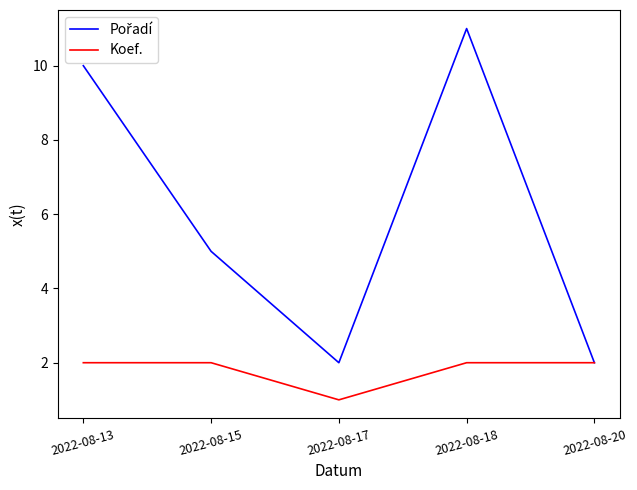

What is the maximum value shown in the chart?

11